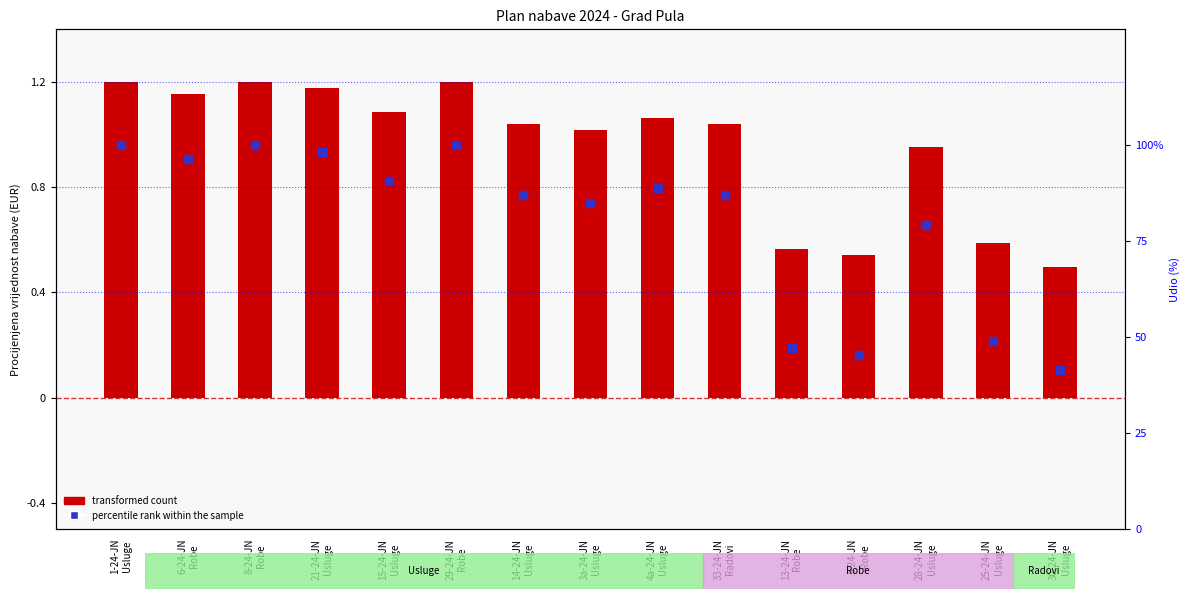

At which category is the sum across all series the highest?

1-24-JN
Usluge